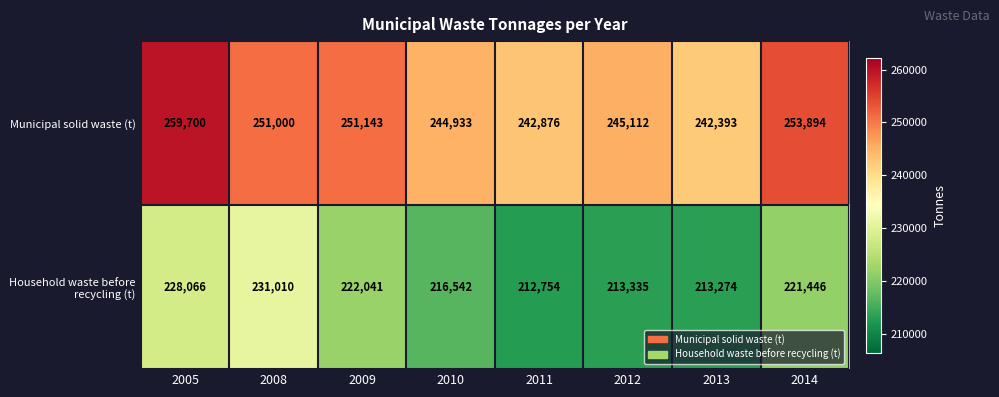

List the series in order of their peak value, highest first.

Municipal solid waste (t), Household waste before recycling (t)